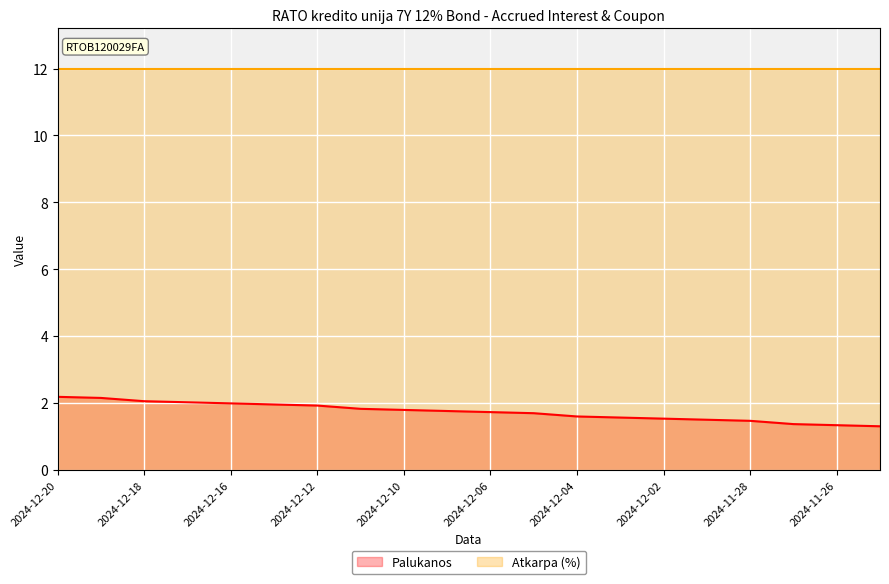

Which category has the highest value across all series?

2024-12-20